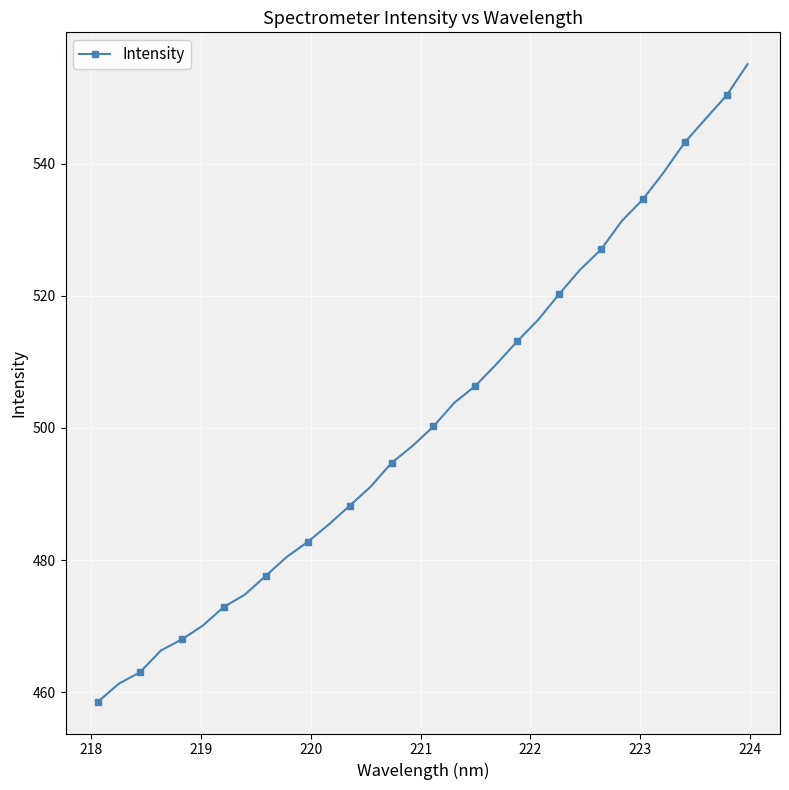

What is the value of the 17th point from the left?

500.2